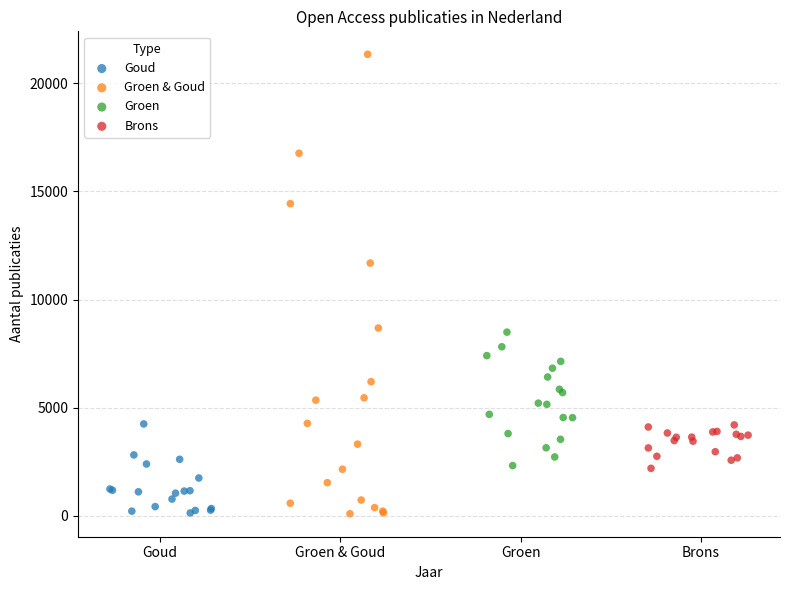

Which series has the widest spread of Y values?

Groen & Goud